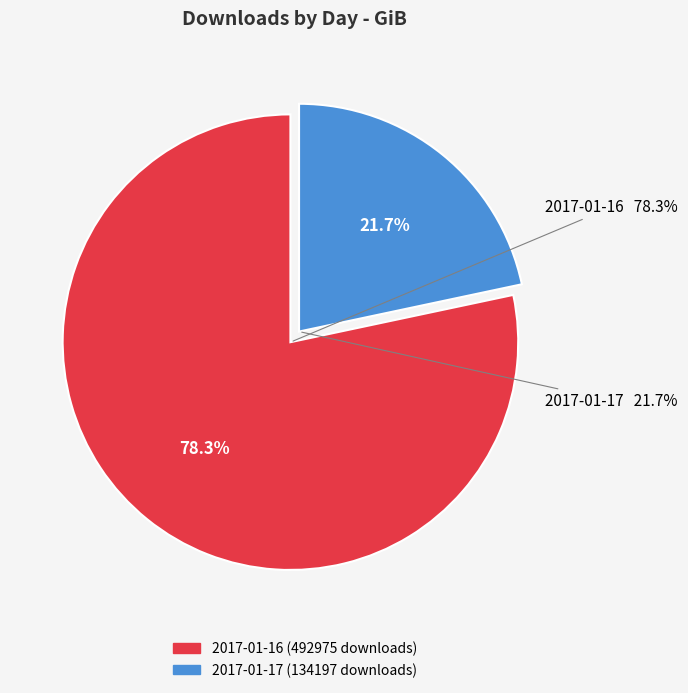

To the nearest percent, what is the combined percentage of 2017-01-16 (492975 downloads) and 2017-01-17 (134197 downloads)?

100%